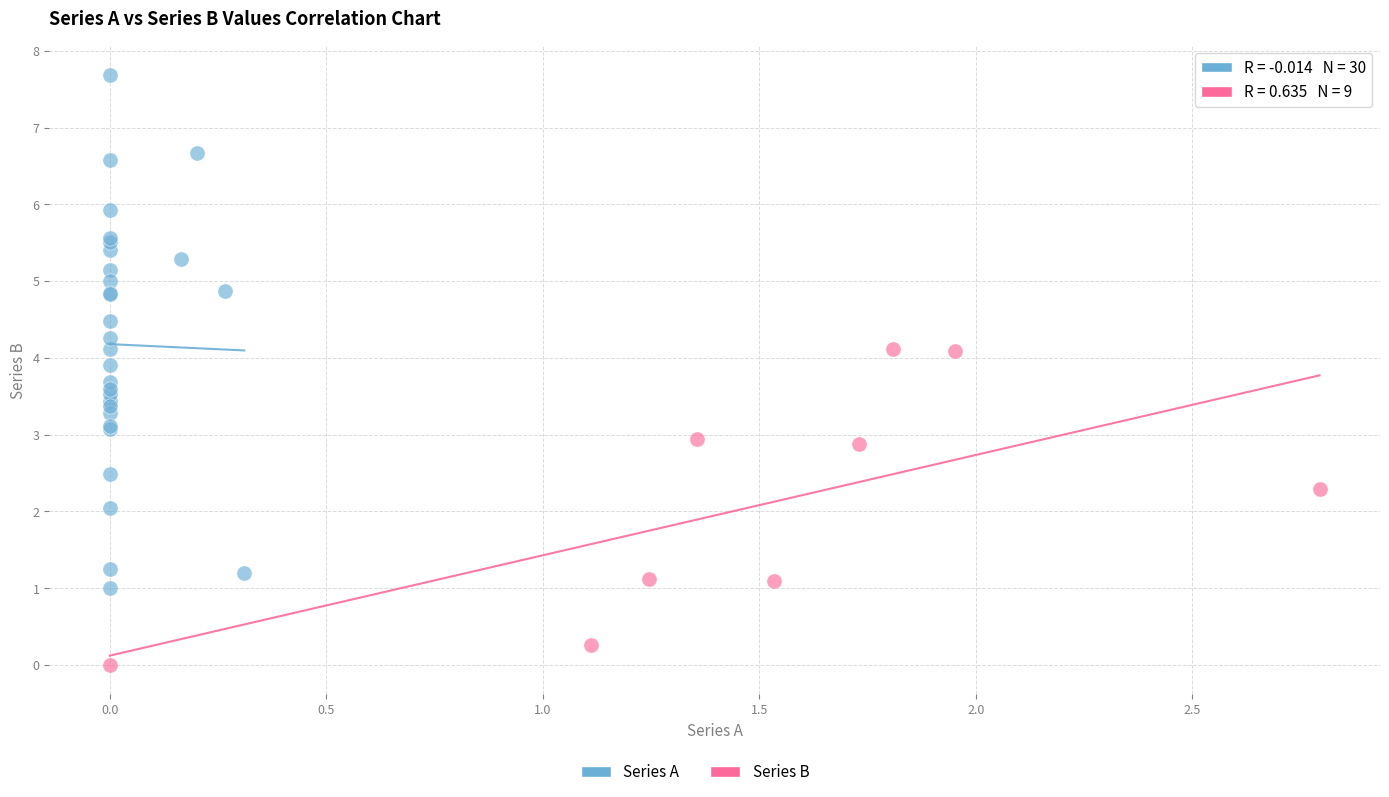

Which series has the widest spread of Y values?

Series A